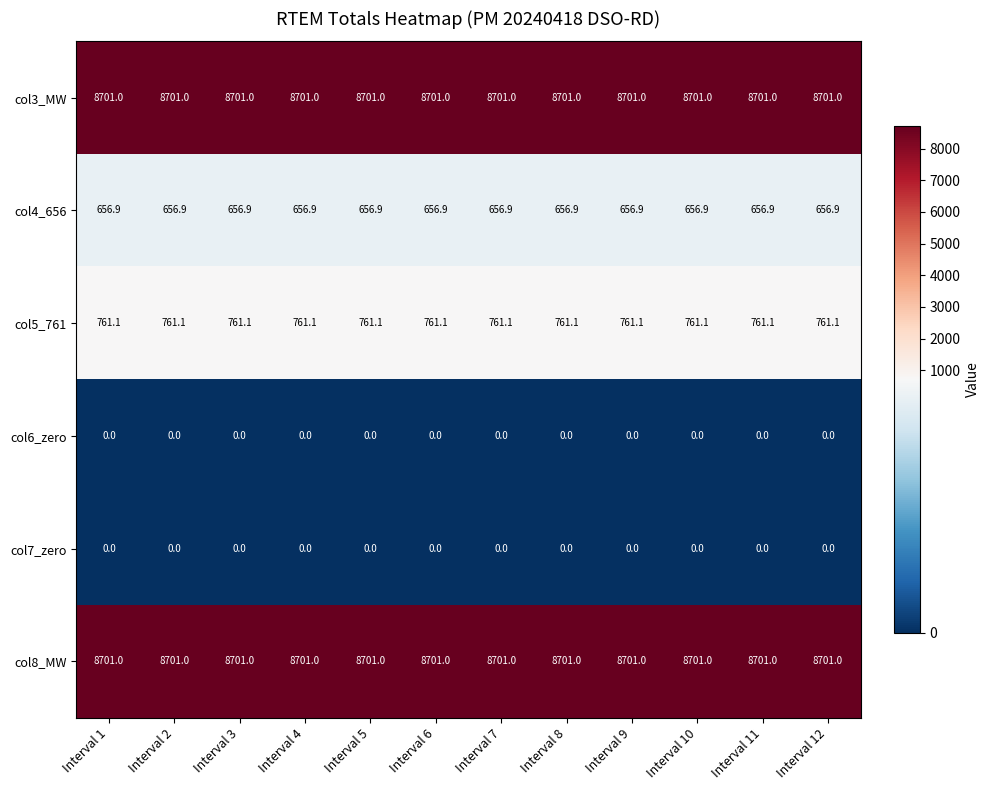

How many categories are shown in the chart?

12